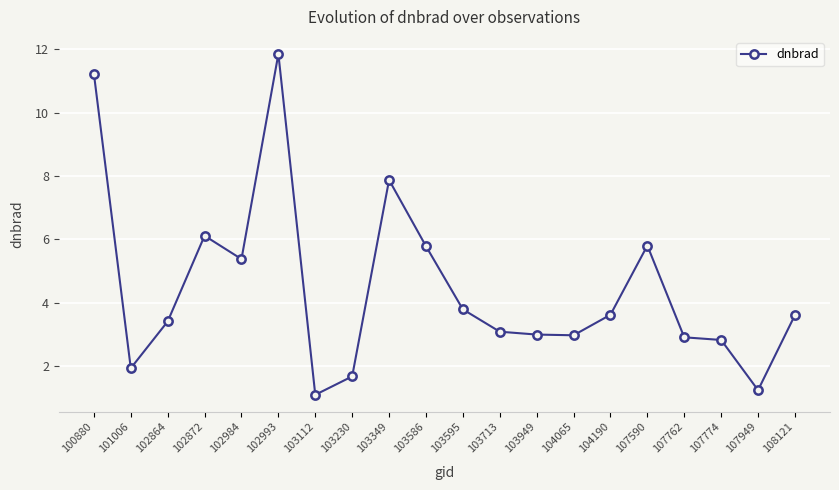

Read the value at 101006.

1.9